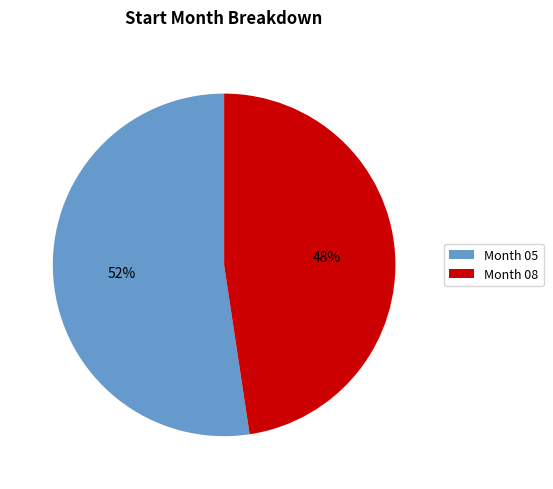

Count the number of slices in the pie.

2